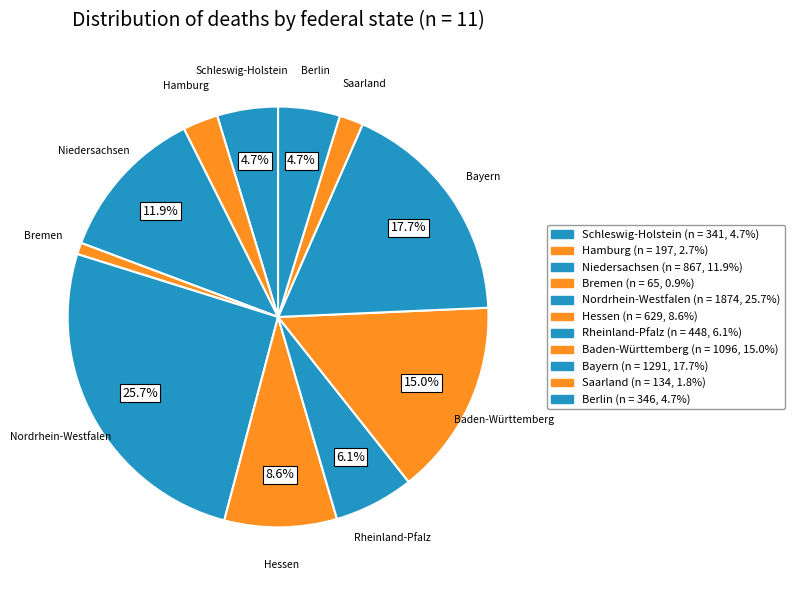

Is Hamburg the majority of the pie?

No